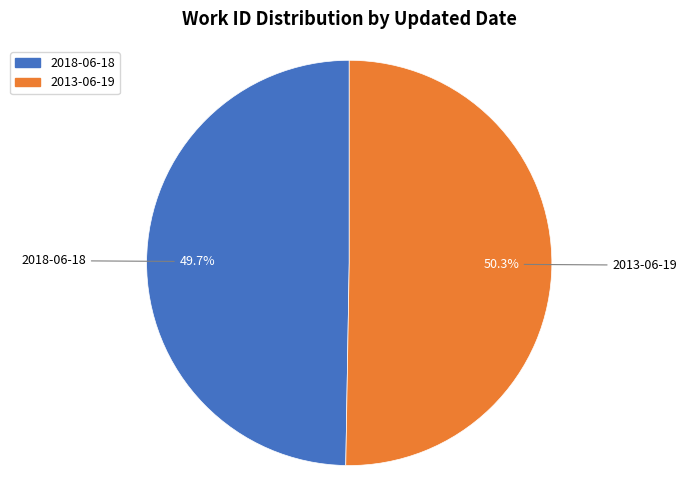

How many segments does this pie chart have?

2